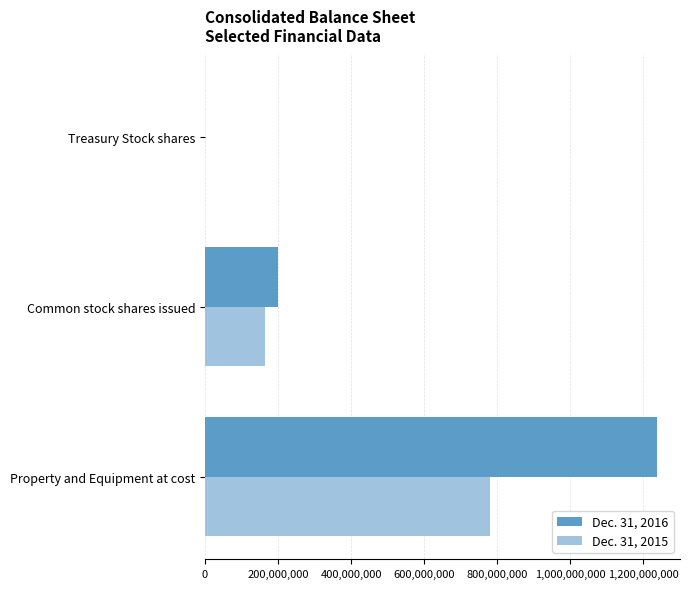

True or false: Dec. 31, 2016 has a value of 200150392 at Common stock shares issued.

True